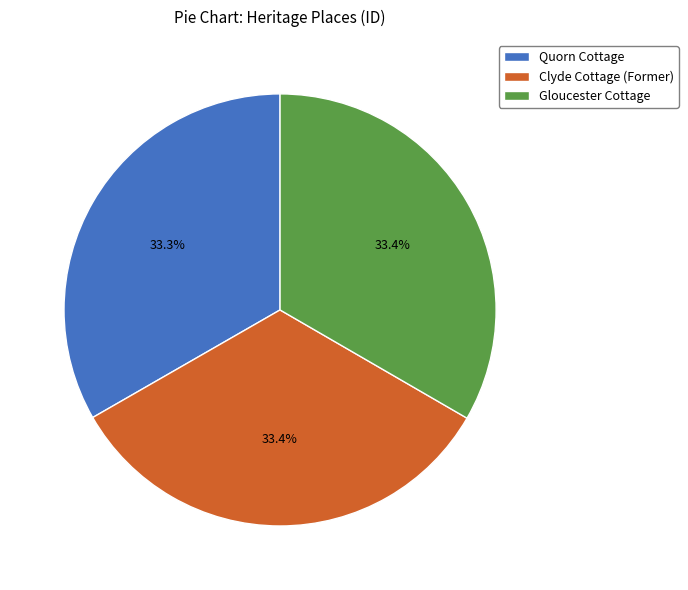

The Clyde Cottage (Former) slice represents 33% of the pie. True or false?

True